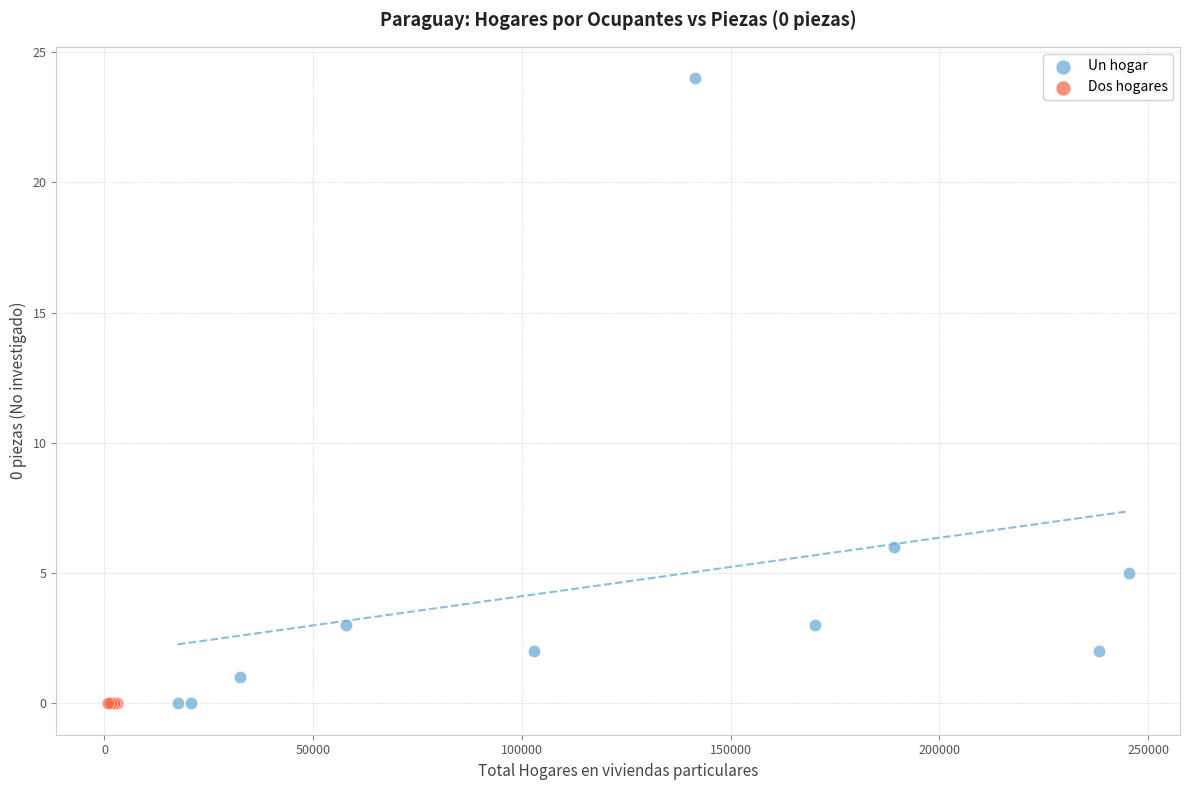

Which series contains the highest Y value?

Un hogar